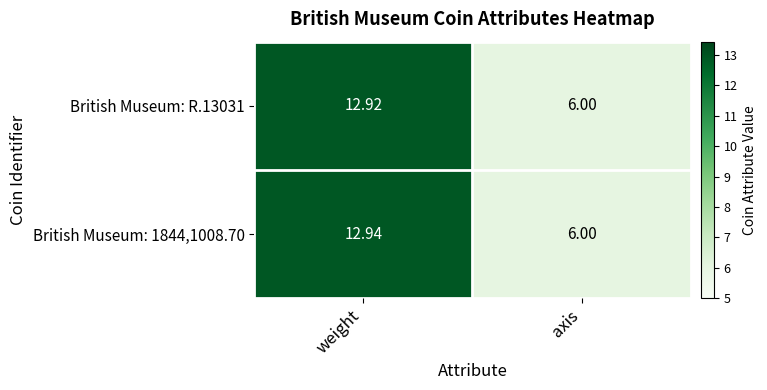

At which category is the sum across all series the highest?

weight